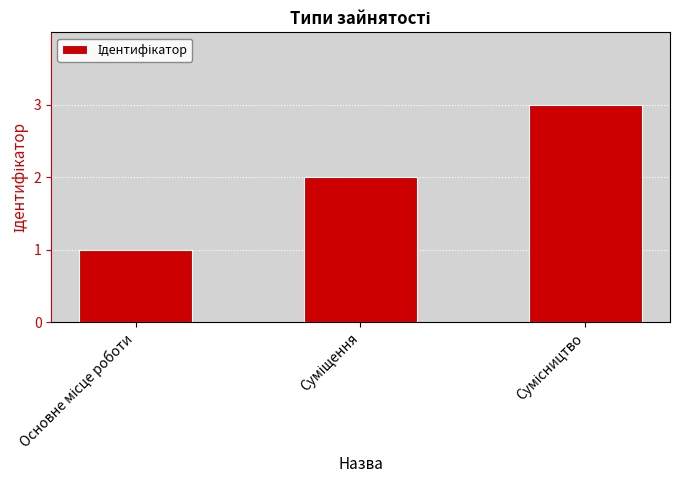

What is the sum of all values?

6